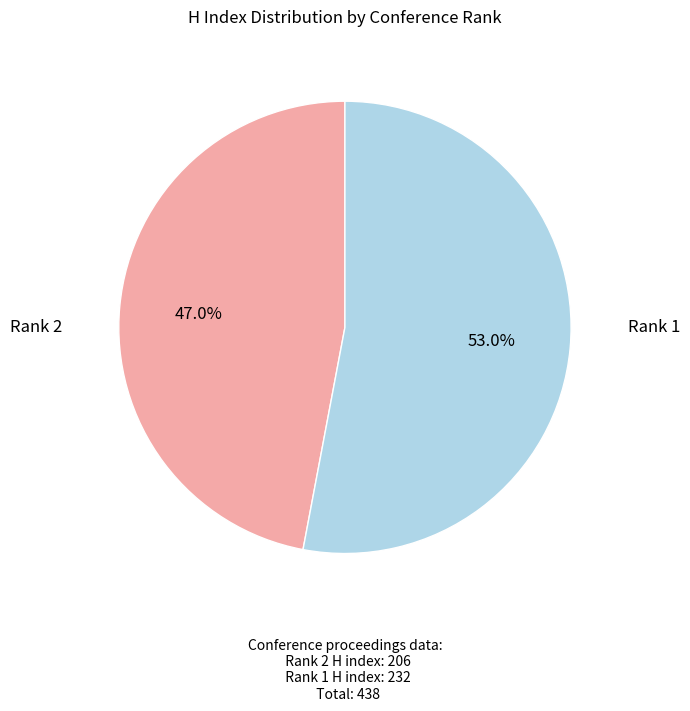

Is there a majority slice in this chart?

Yes